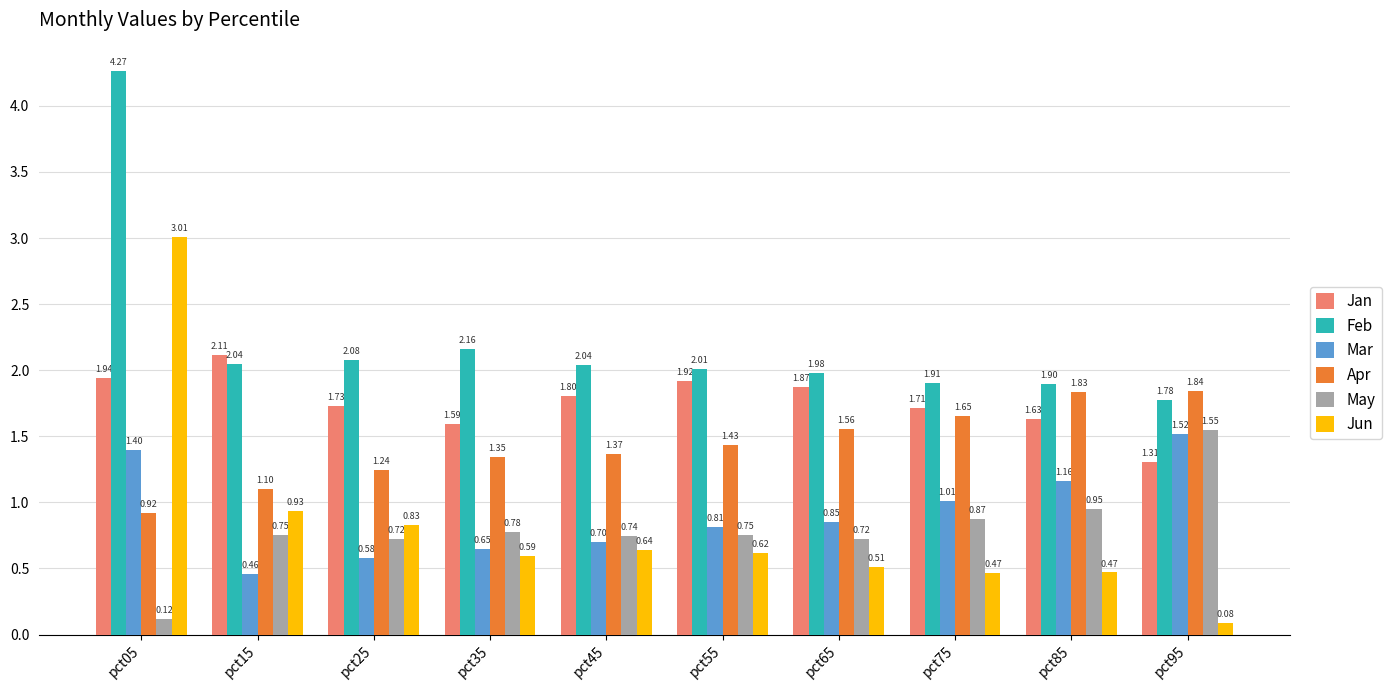

What are all the series names shown in the legend?

Jan, Feb, Mar, Apr, May, Jun